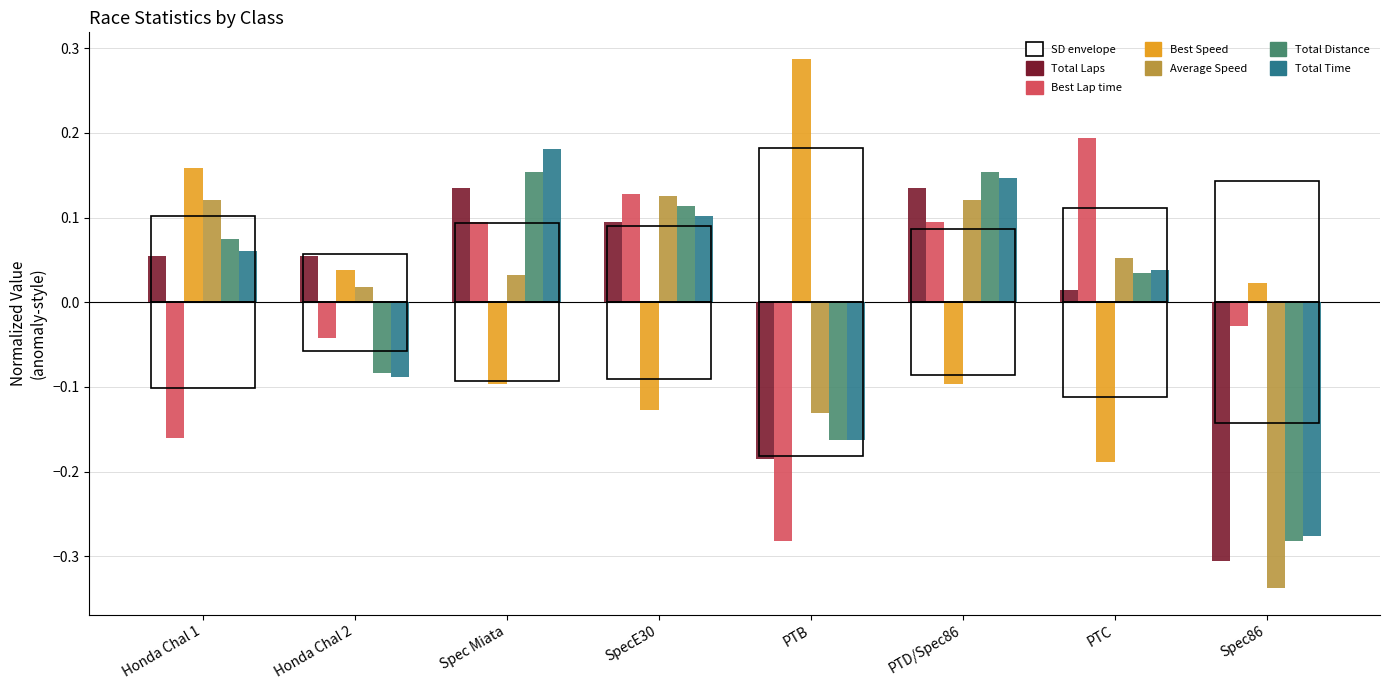

Which has a higher value, Spec Miata or Spec86?

Spec Miata